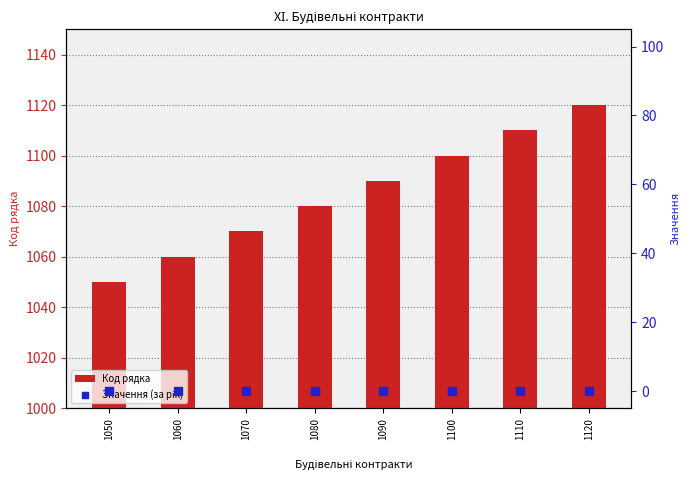

Which series has the largest total across all categories?

Код рядка